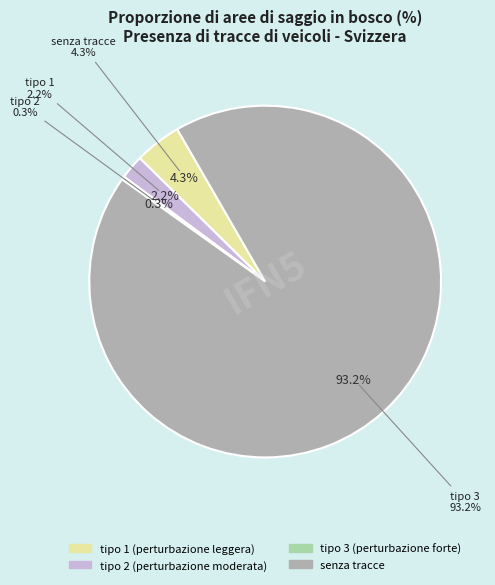

What is the ratio of the value at senza tracce to the value at tipo 2 (perturbazione moderata)?

42.4